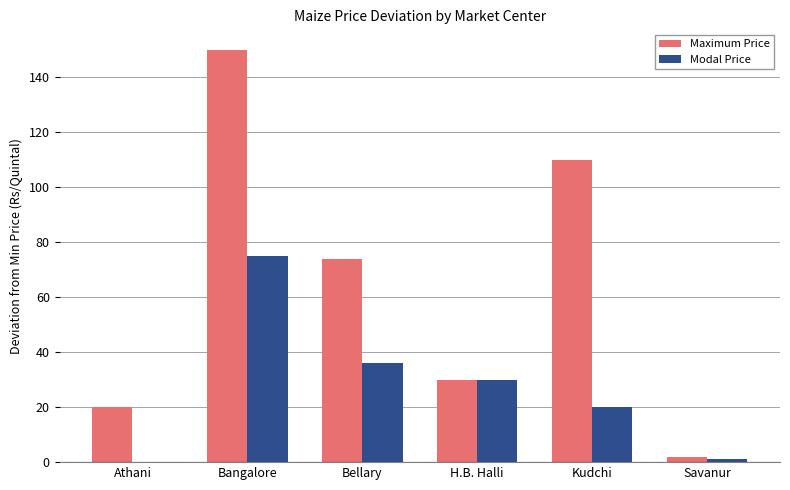

What value does the Modal Price series have at Kudchi?

20